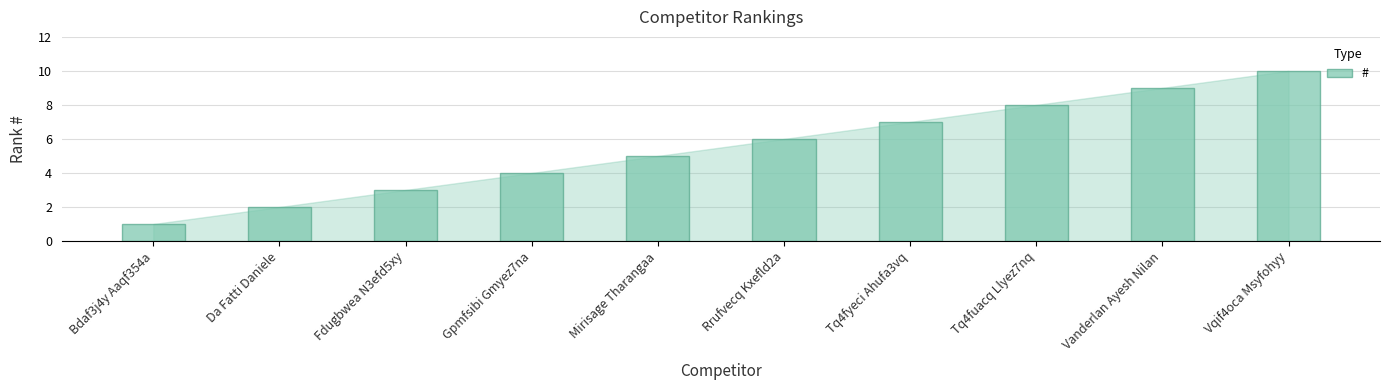

Which label corresponds to the smallest value in the chart?

Bdaf3j4y Aaqf354a